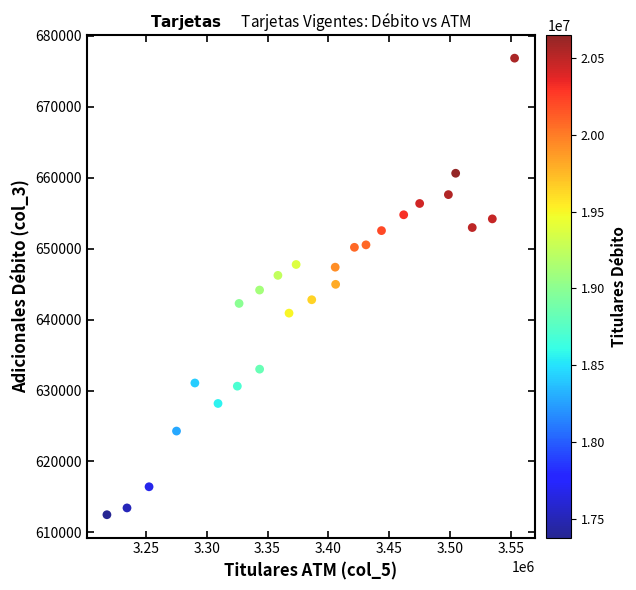

What is the range of Y values (max minus min)?

64341